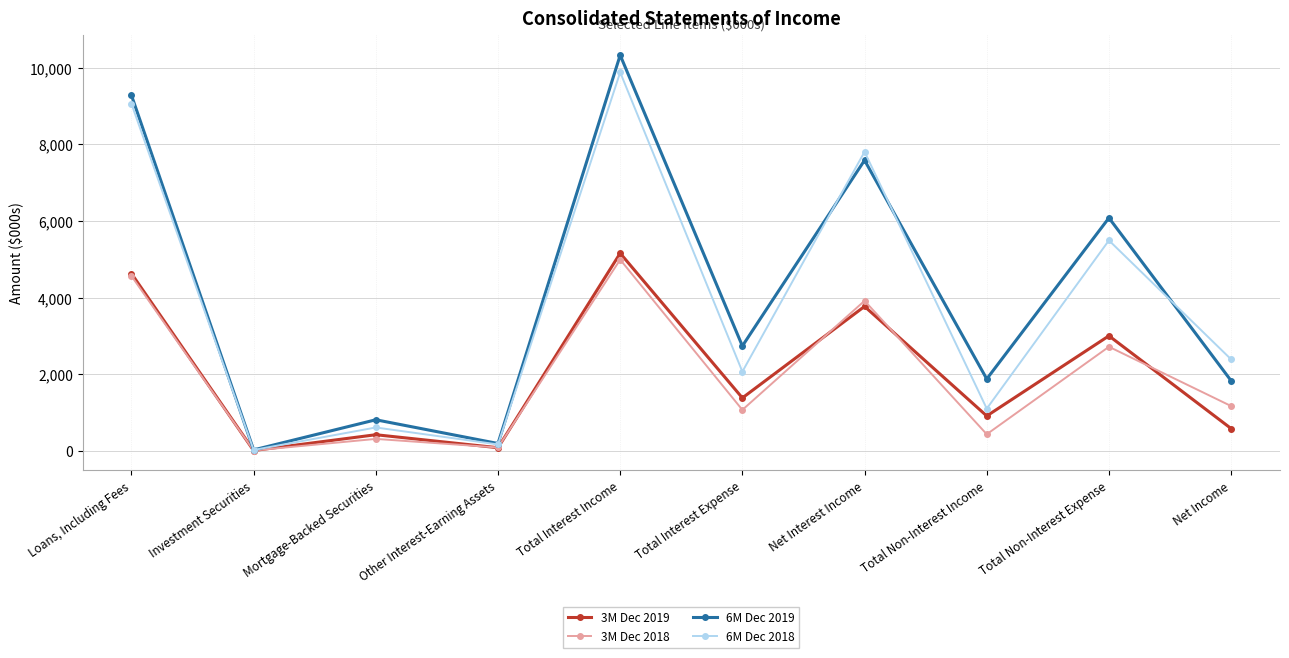

What is the maximum value shown in the chart?

10330